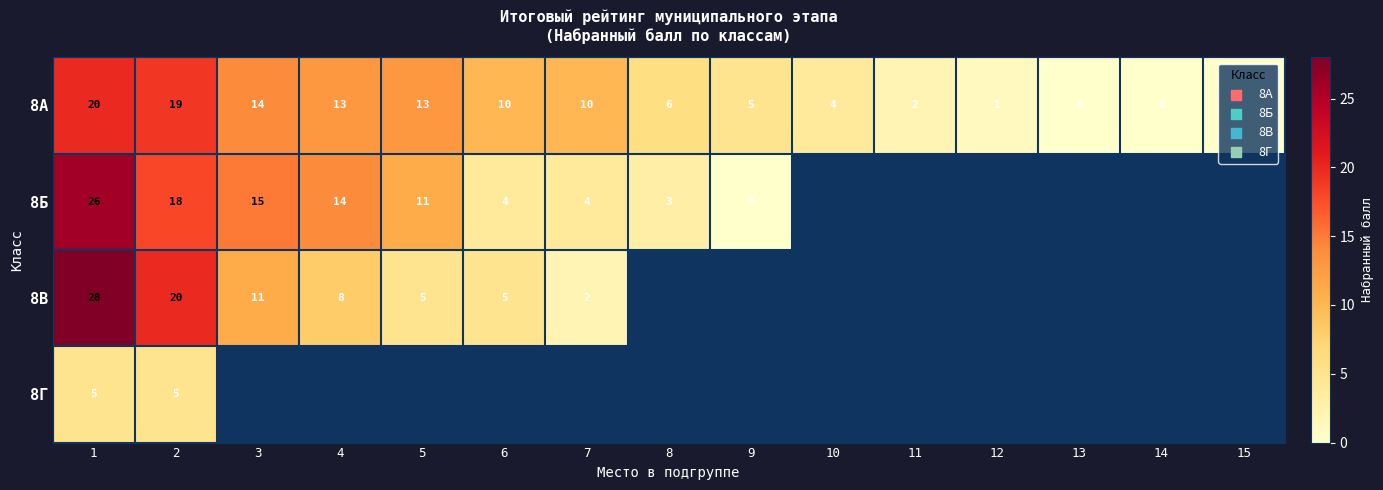

What is the sum of all 8А values?

117